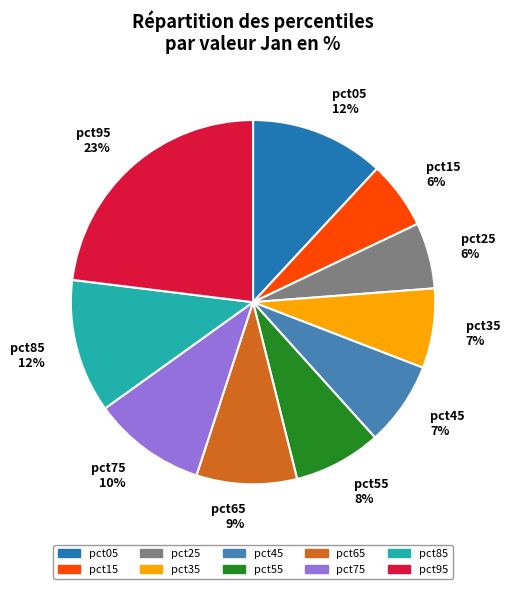

Which has a higher value, pct75 10% or pct35 7%?

pct75 10%